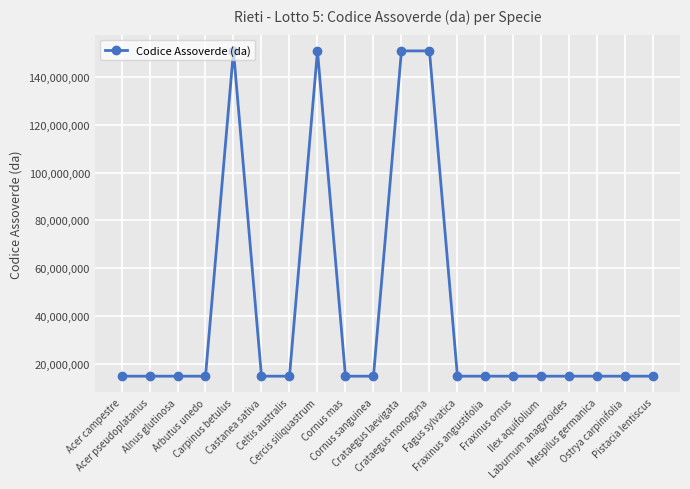

True or false: there are more than 0 points higher than both neighbors.

True